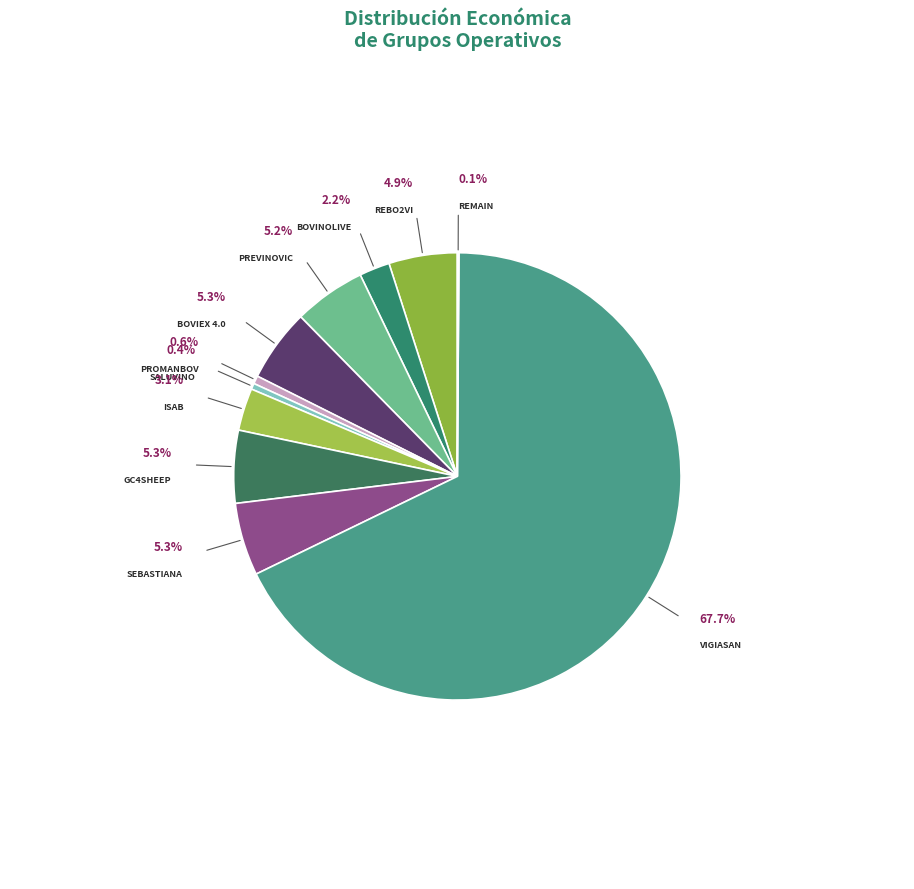

What is the ratio of the value at ISAB to the value at PROMANBOV?

5.3